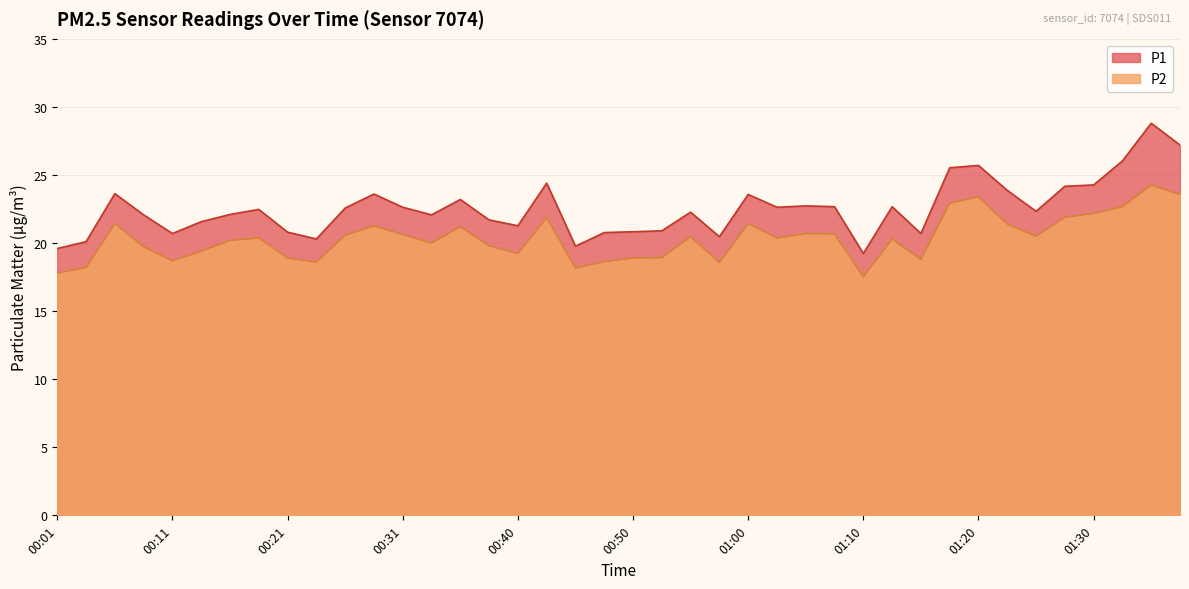

Which series has the largest total across all categories?

P1